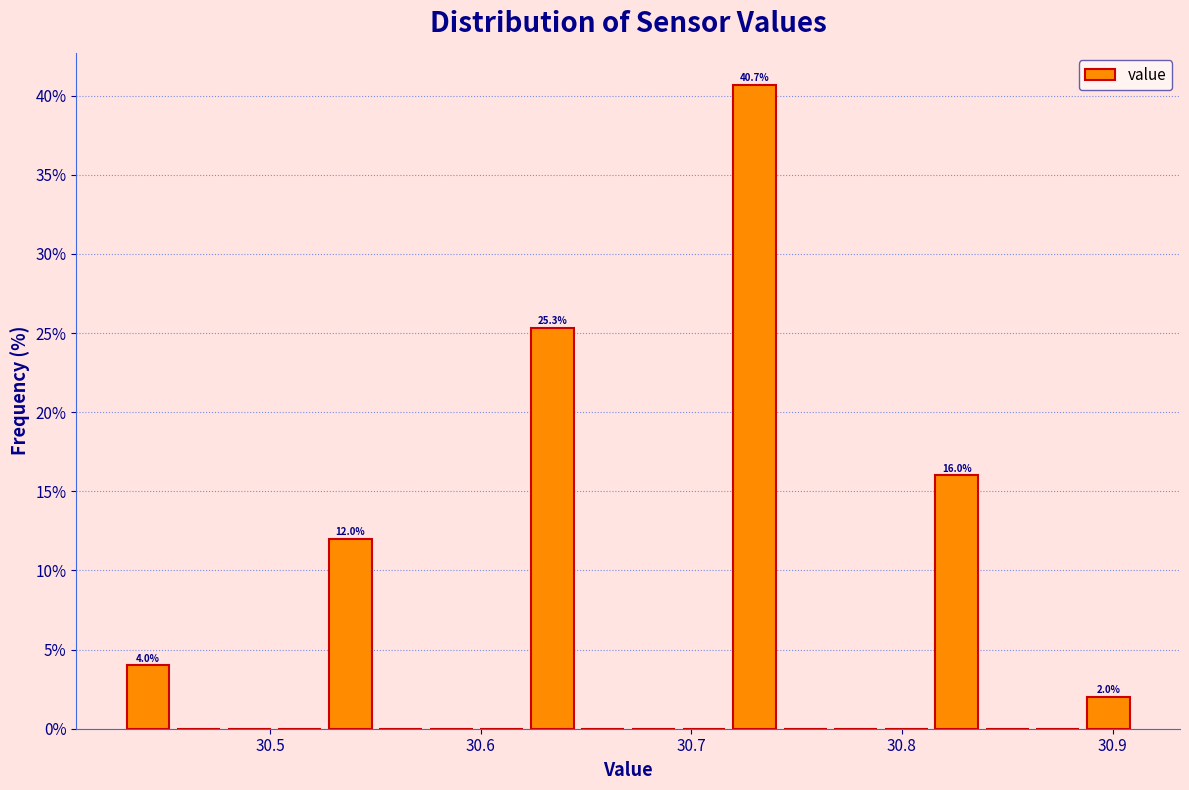

Read against the x-axis, roughly where is the centre of the tallest bar?

30.73